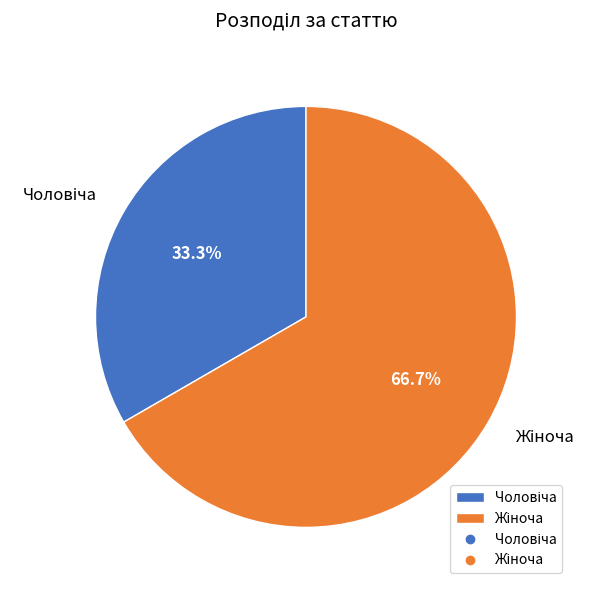

Is there any slice that represents more than half of the pie?

Yes